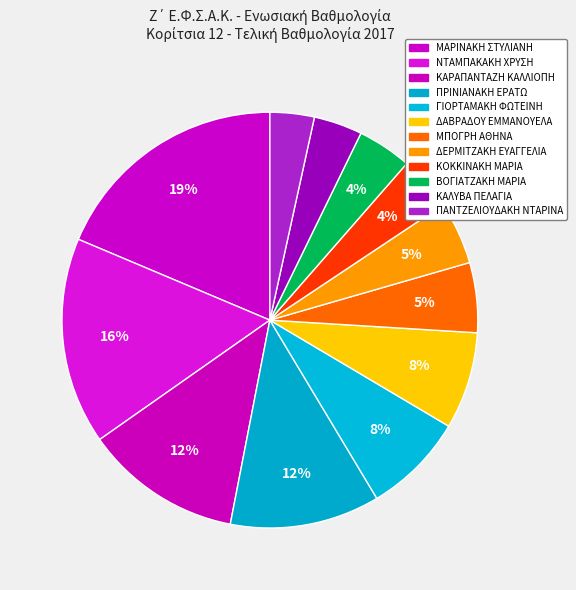

How many segments does this pie chart have?

12